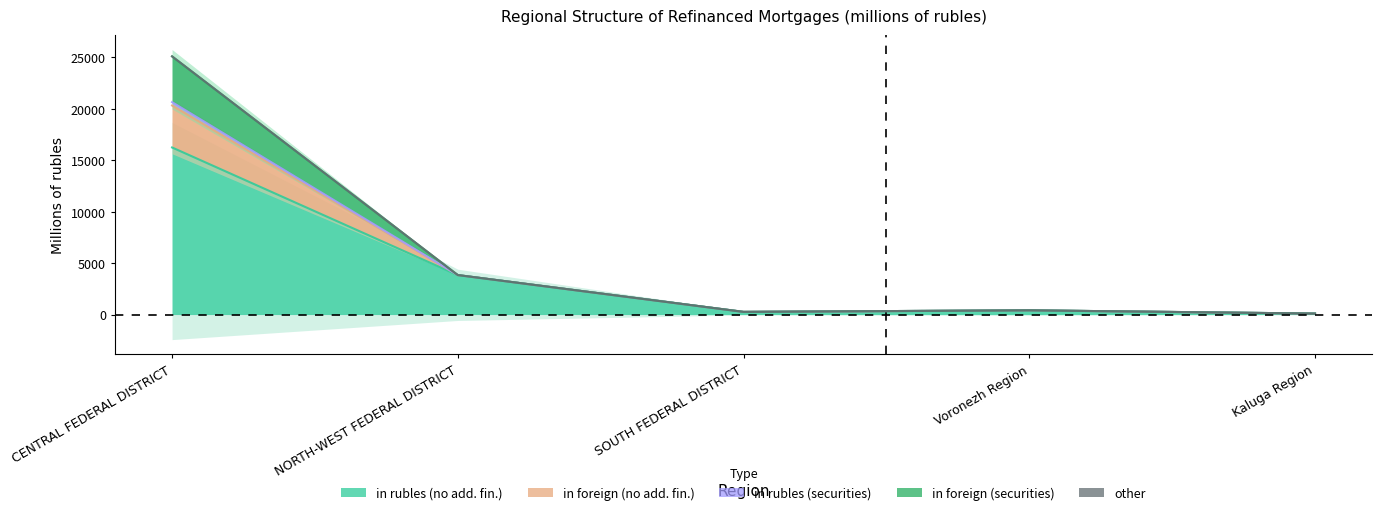

What is the total value across all series at NORTH-WEST FEDERAL DISTRICT?

15344.5